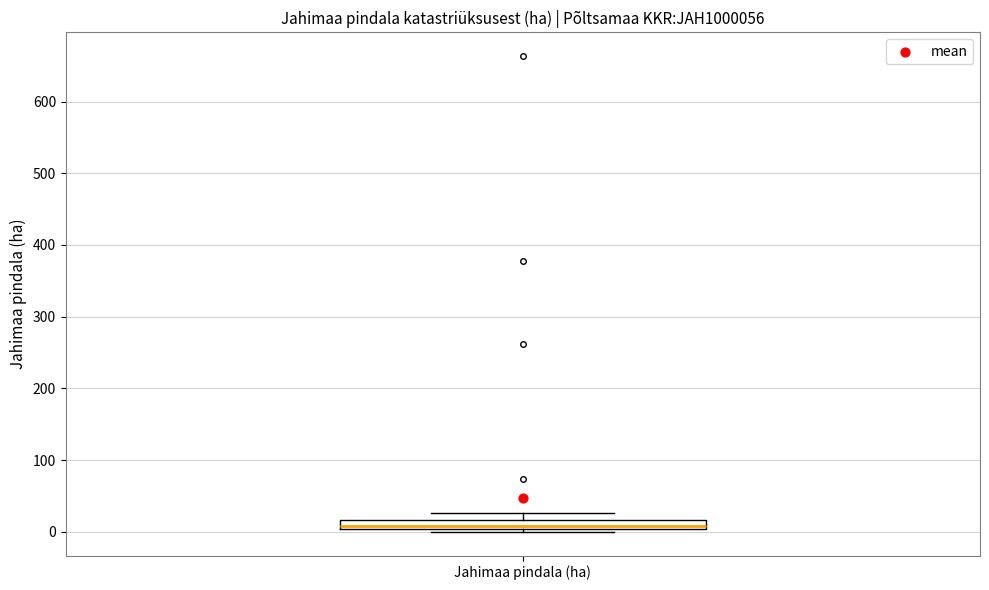

Where is the upper edge of the box for Jahimaa pindala (ha) on the y-axis? The values are not printed on the chart, so give them approximately, as read against the axis.

20